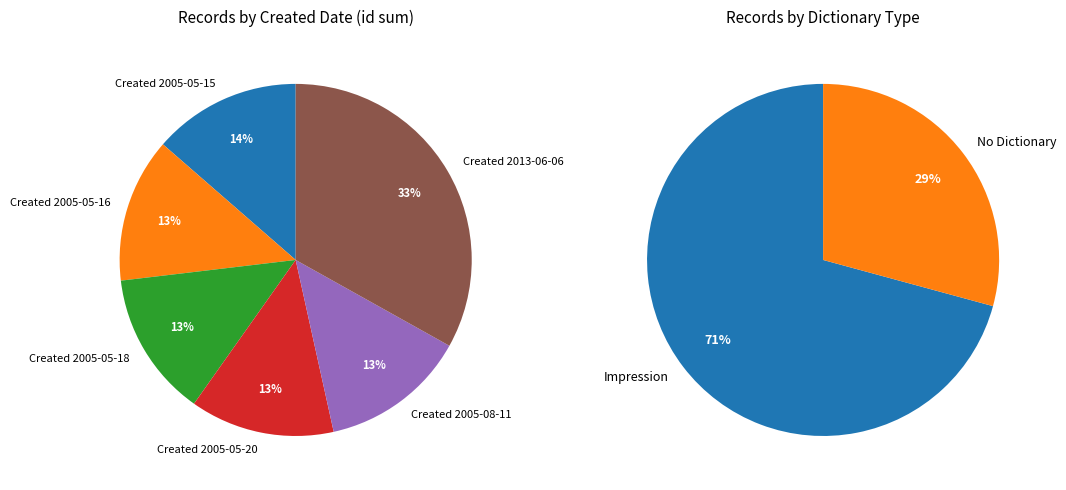

True or false: Created 2005-05-16 accounts for 13% of the total.

True